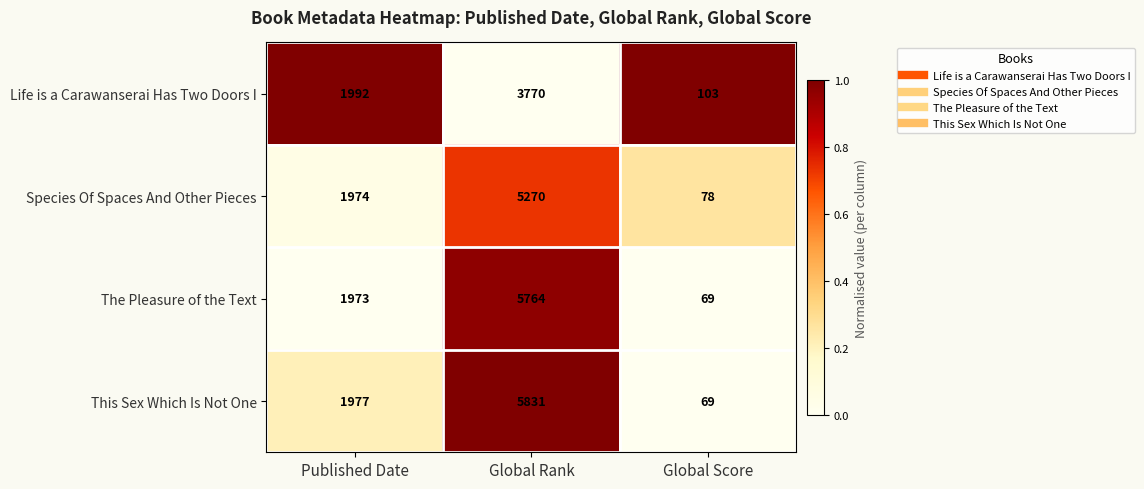

At which category is the sum across all series the highest?

Global Rank